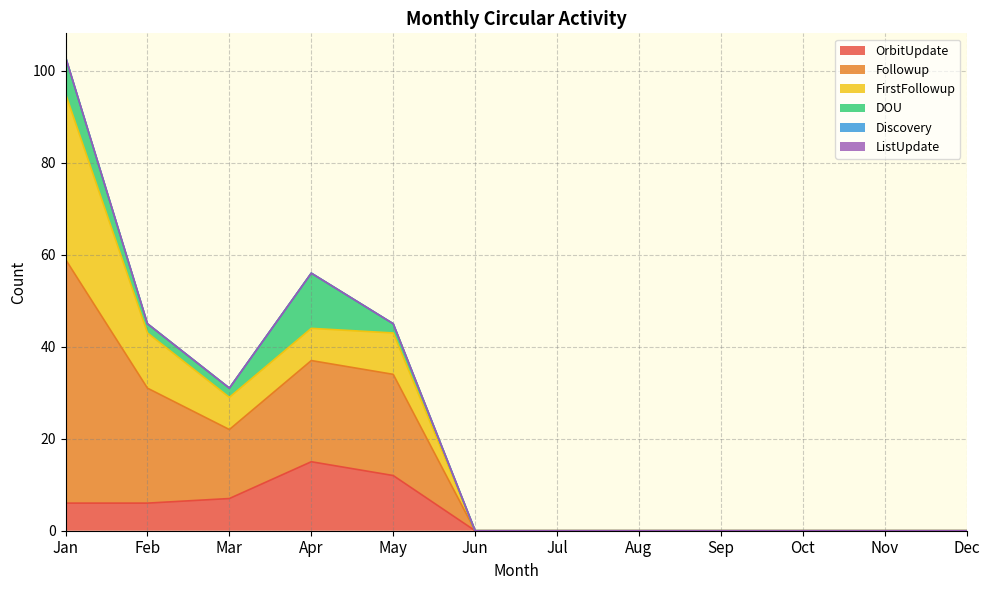

How many series are shown in this chart?

6